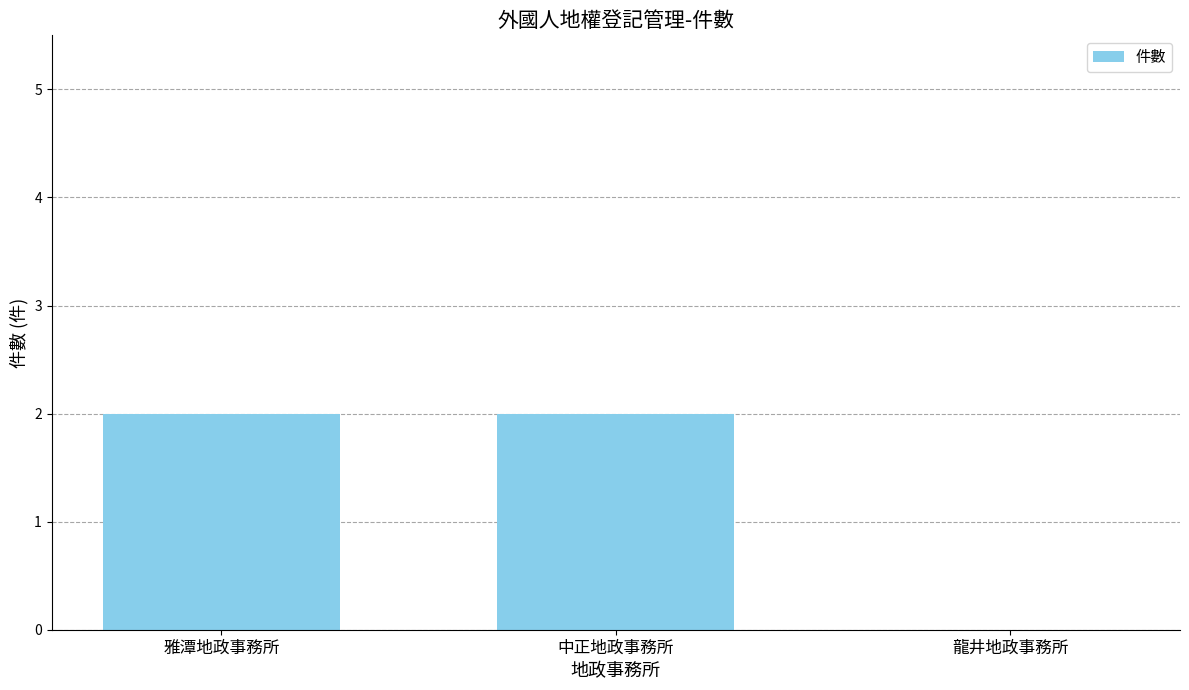

Which has a higher value, 龍井地政事務所 or 雅潭地政事務所?

雅潭地政事務所